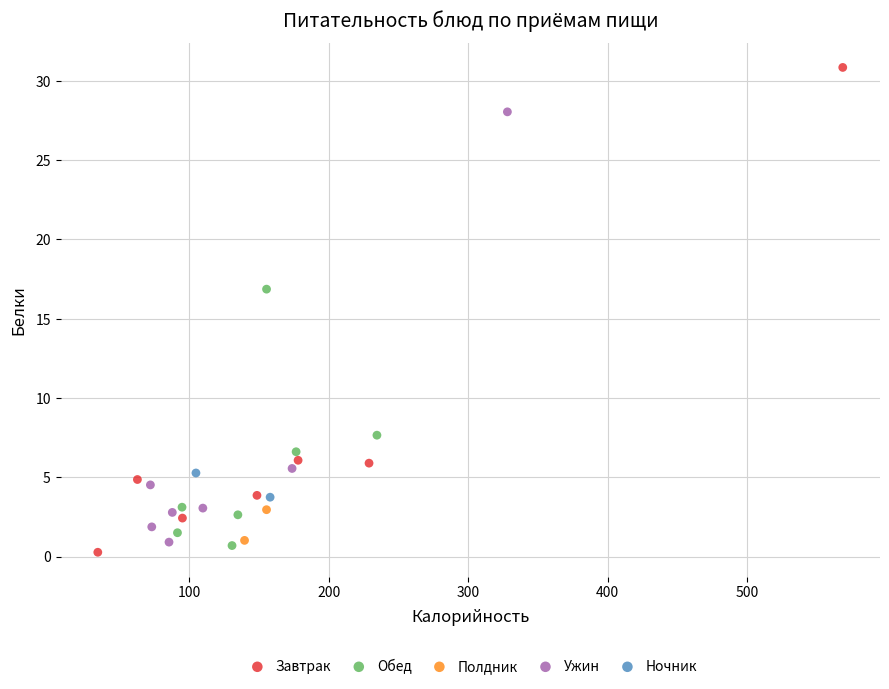

Which series has the widest spread of Y values?

Завтрак